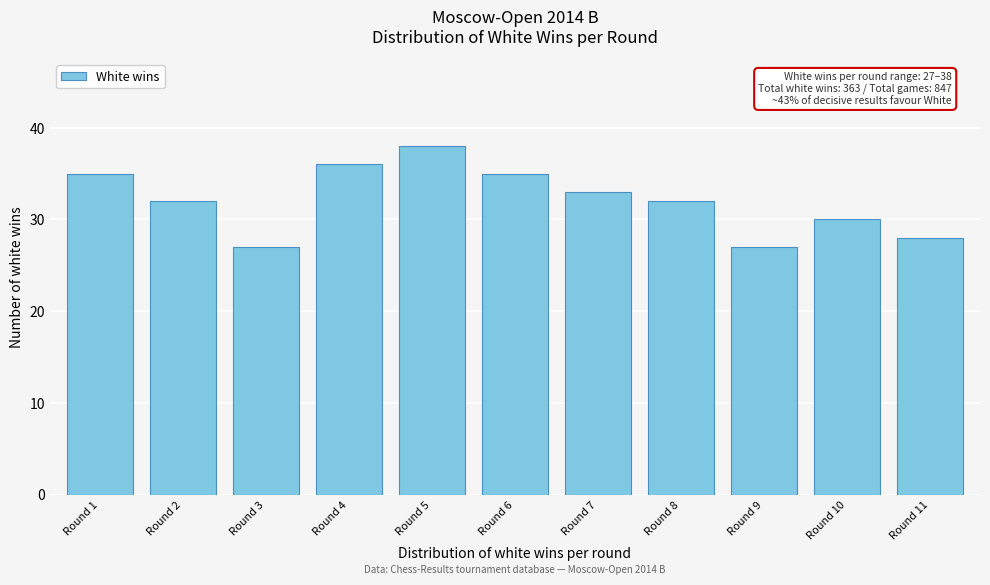

Reading left to right, extract all data points from this chart.

35	32	27	36	38	35	33	32	27	30	28